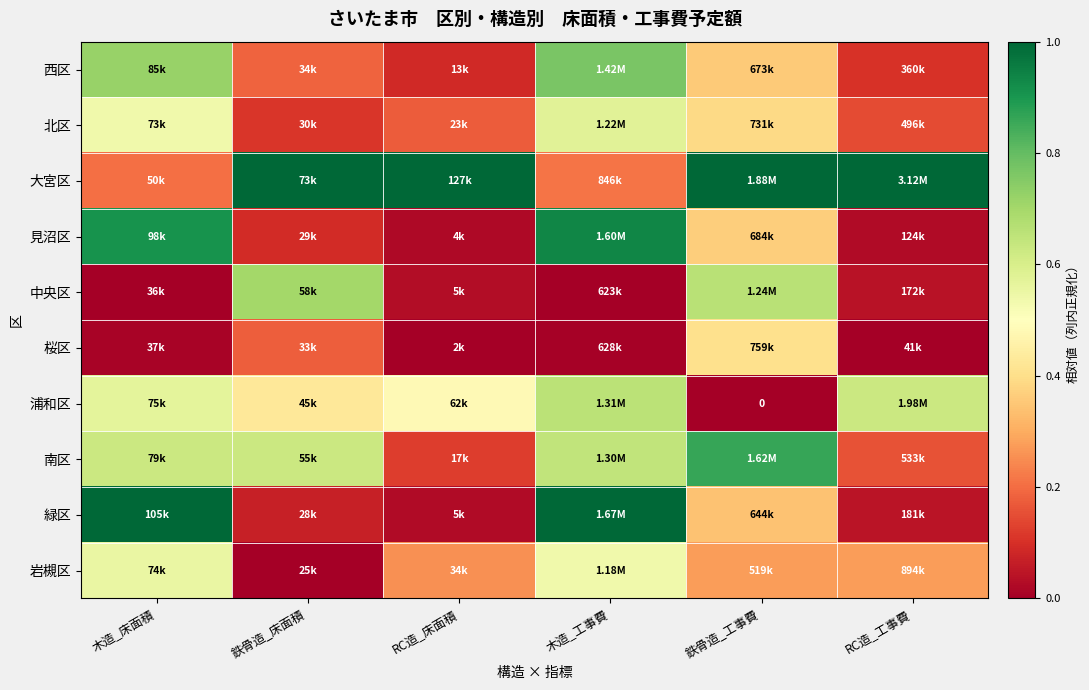

Between 鉄骨造_床面積 and RC造_床面積, which is larger?

鉄骨造_床面積